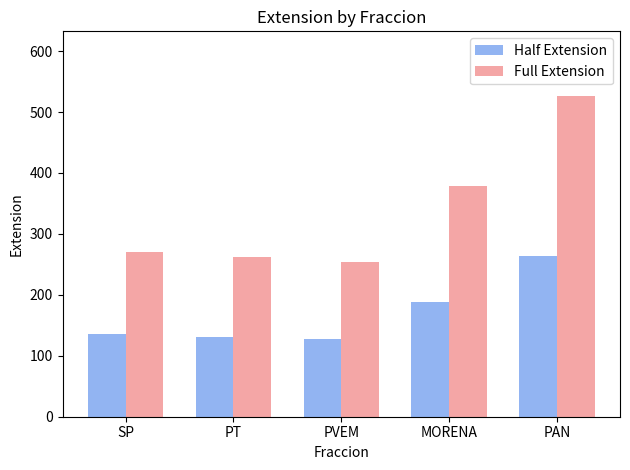

What is the label of the 3rd bar from the right?

PVEM